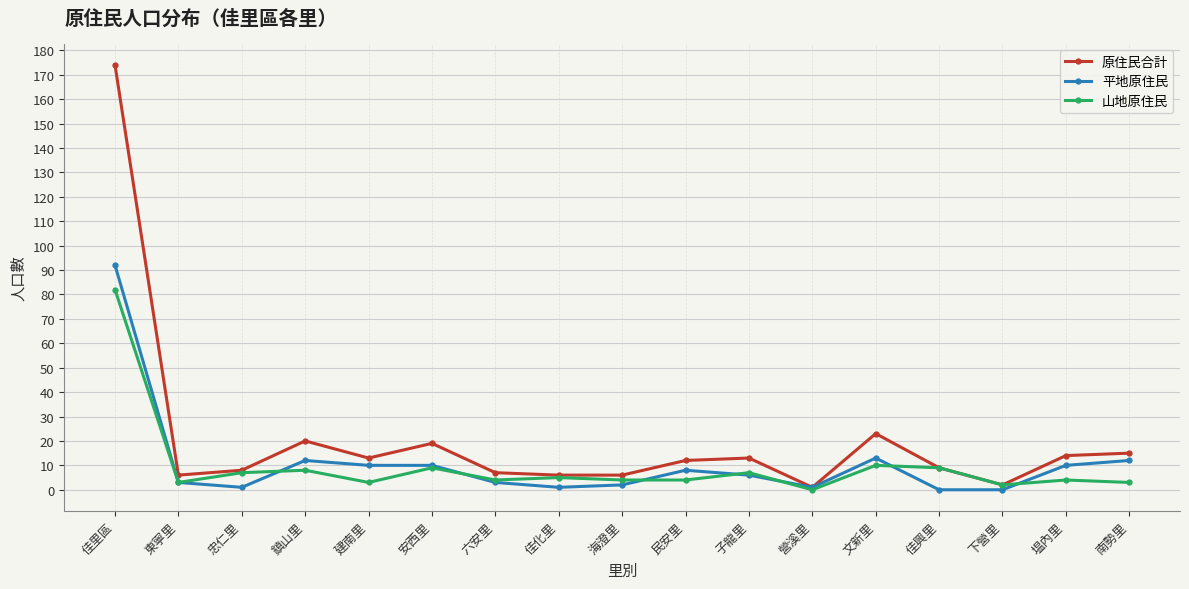

What is the average value of the 山地原住民 series?

10